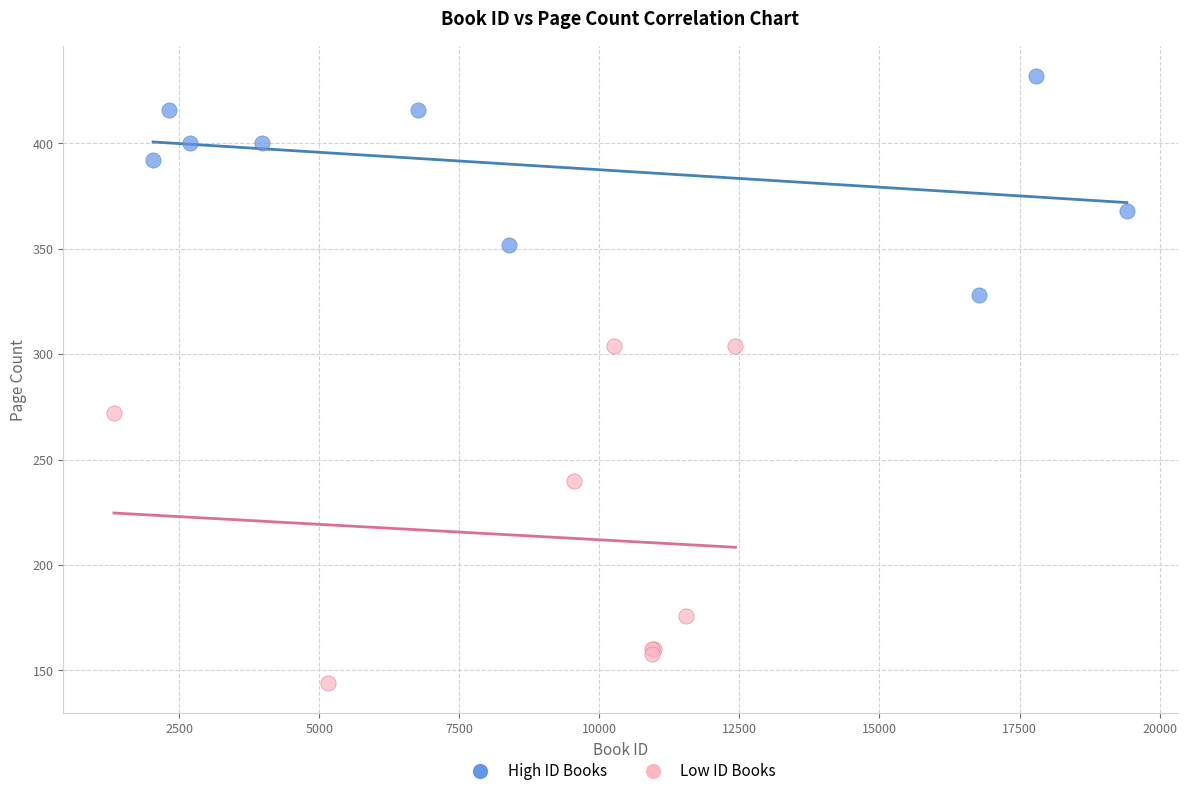

Which series reaches the minimum Y coordinate?

Low ID Books